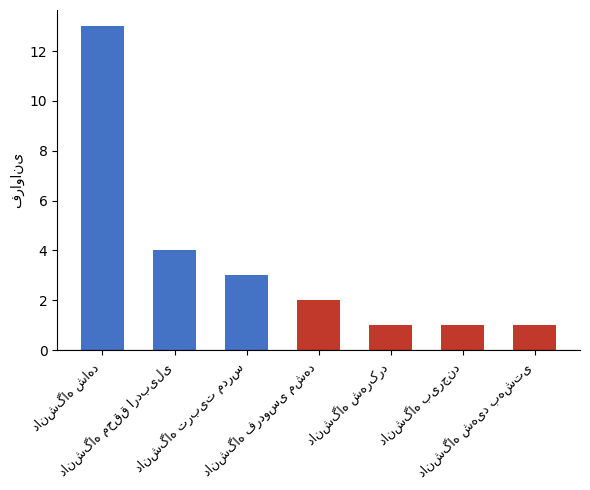

What is the sum of all values?

25